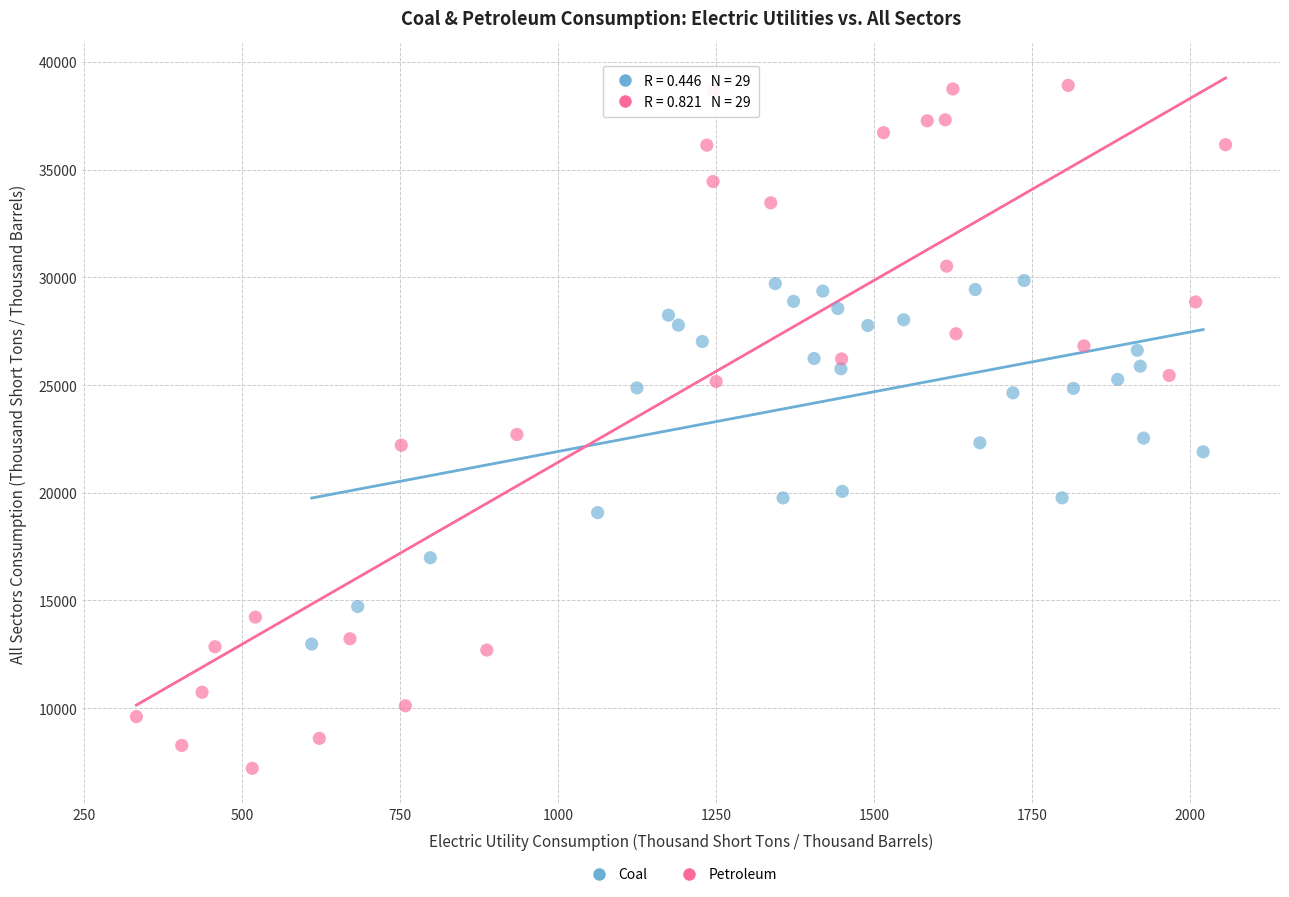

Which series has the widest spread of Y values?

Petroleum